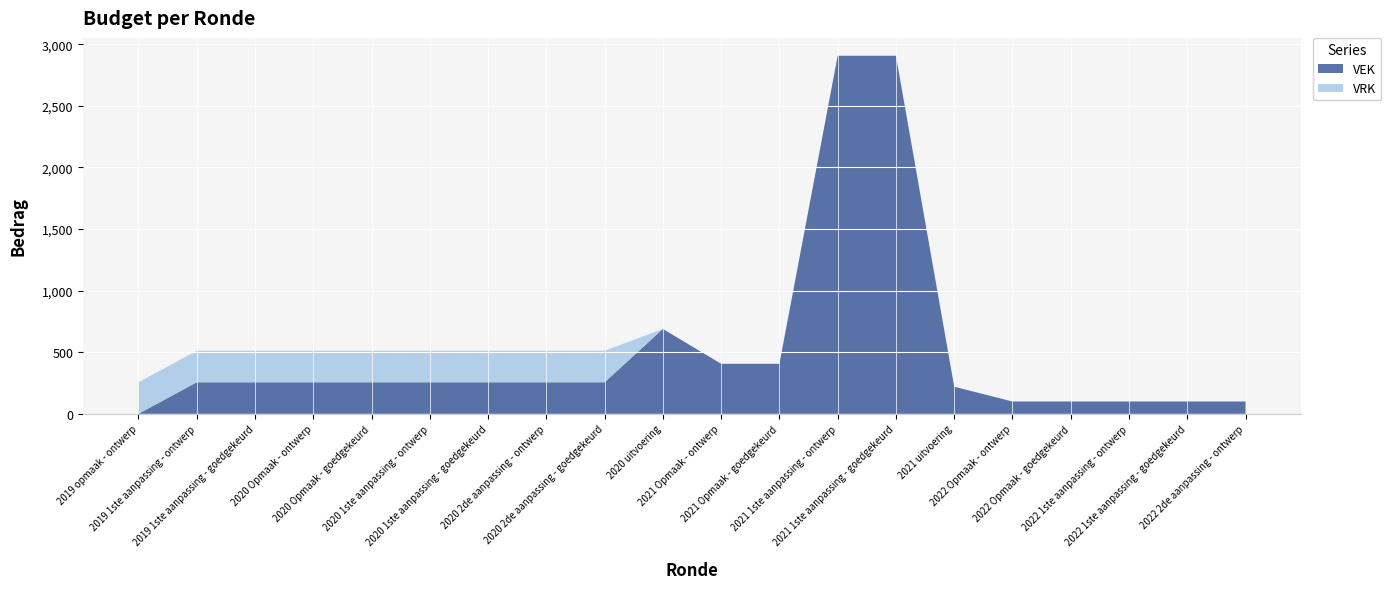

Reading left to right, what are all the values shown in this chart?

VEK: 0	256	256	256	256	256	256	256	256	689	406	406	2906	2906	220	100	100	100	100	100
VRK: 256	256	256	256	256	256	256	256	256	0	0	0	0	0	0	0	0	0	0	0